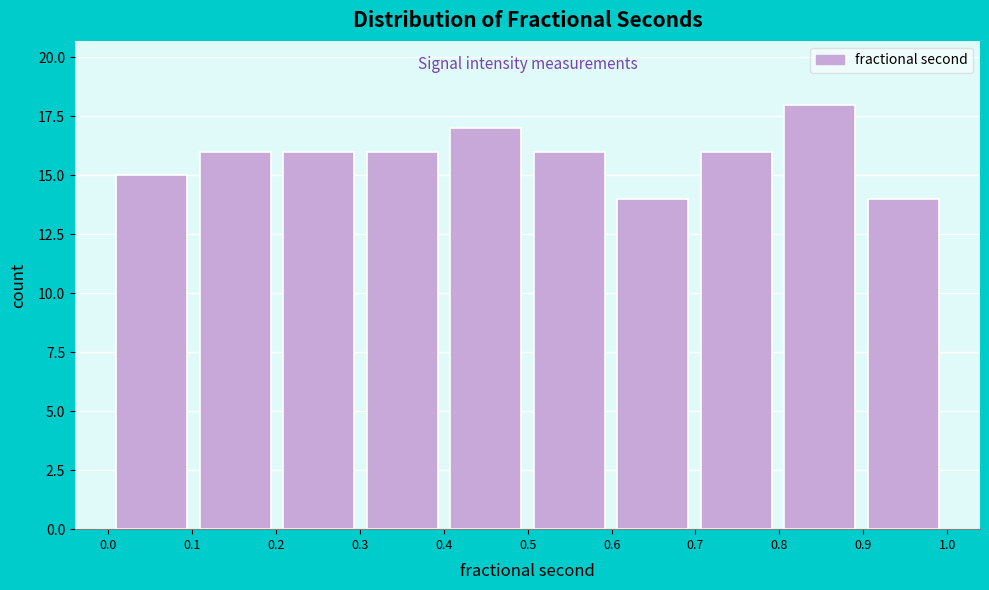

Reading left to right, list every bar in this chart as the range it spans on the x-axis followed by its height. Neither the bar edges nor the heights are printed on the chart, so give them approximately, as read against the axes.

0.0 to 0.1: 15
0.1 to 0.2: 16
0.2 to 0.3: 16
0.3 to 0.4: 16
0.4 to 0.5: 17
0.5 to 0.6: 16
0.6 to 0.7: 14
0.7 to 0.8: 16
0.8 to 0.9: 18
0.9 to 1.0: 14